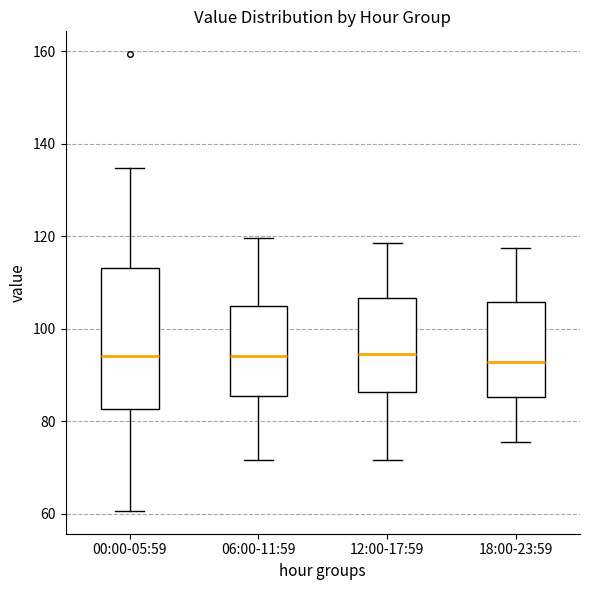

Reading left to right, transcribe this box plot: for each box, give where its median line is, the range the box spans, and where its two whiskers end, as read against the y-axis. The values are not printed on the chart, so give them approximately, as read against the axis.

00:00-05:59: median 94, box 82 to 114, whiskers 60 to 134
06:00-11:59: median 94, box 86 to 106, whiskers 72 to 120
12:00-17:59: median 94, box 86 to 106, whiskers 72 to 118
18:00-23:59: median 92, box 86 to 106, whiskers 76 to 118